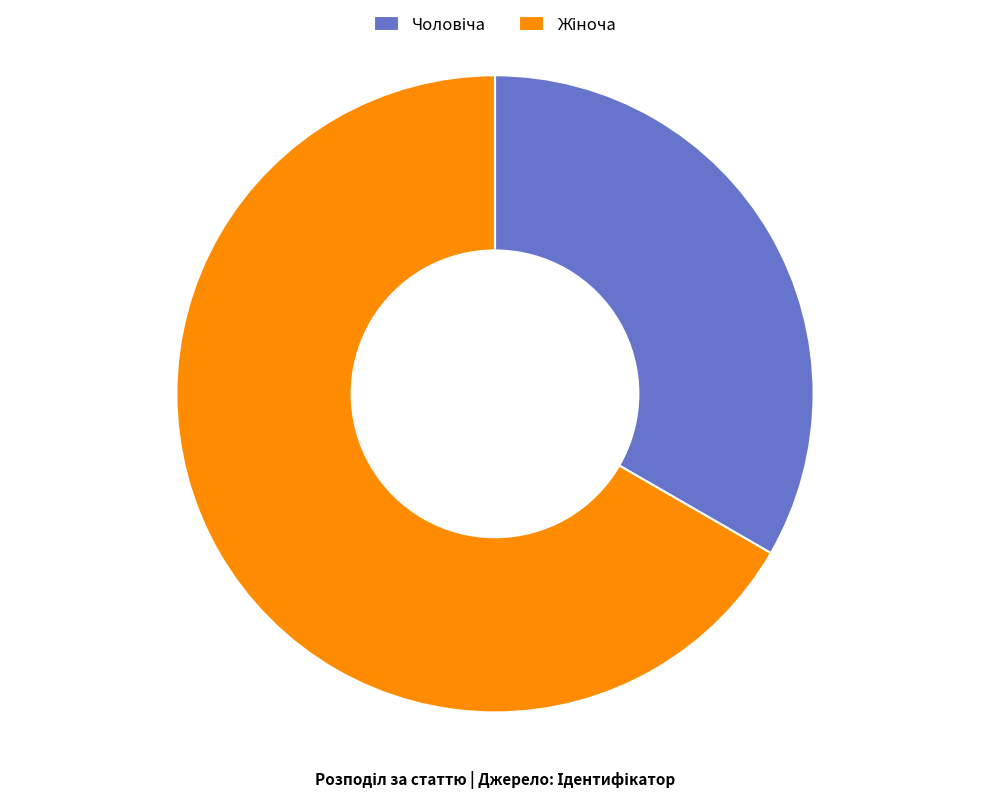

Is there any slice that represents more than half of the pie?

Yes